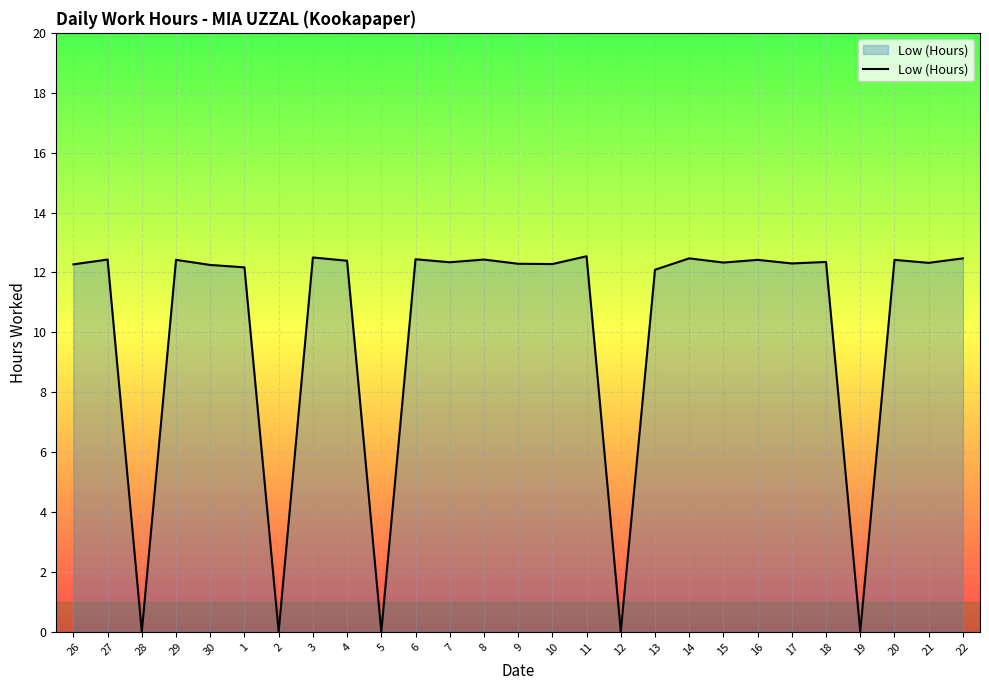

Which has a higher value, 15 or 28?

15